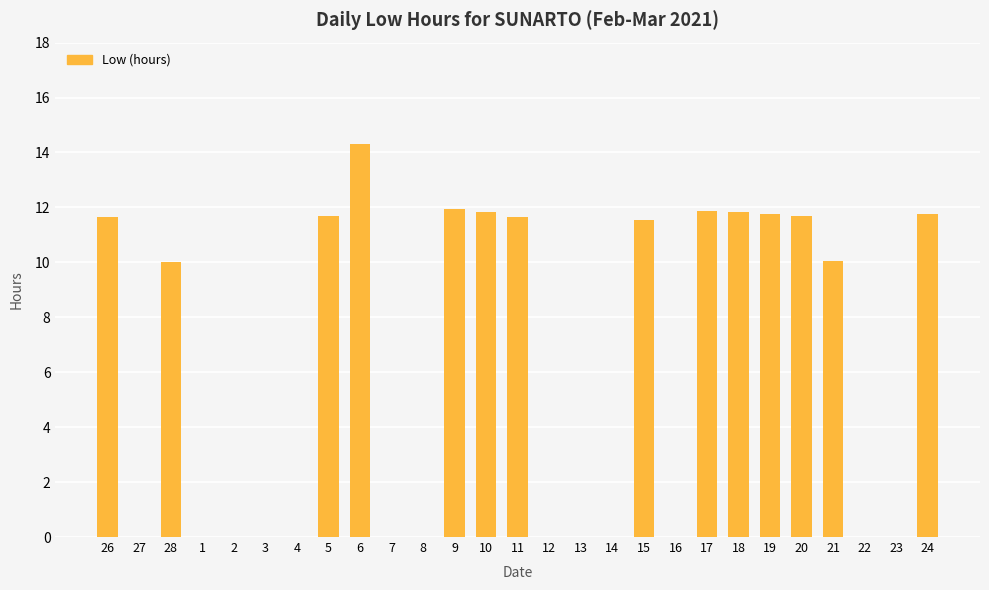

What is the average value?

6.1